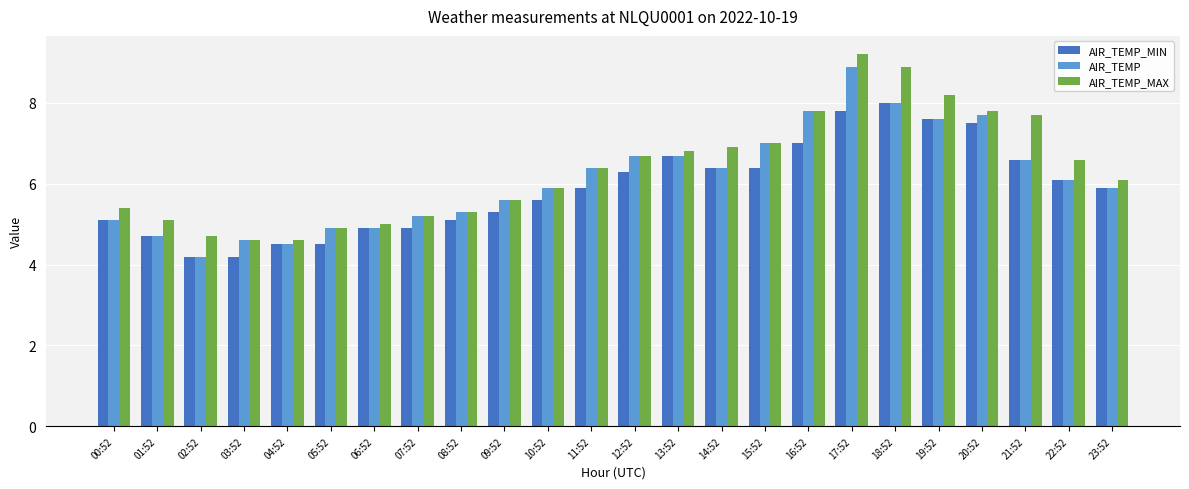

At which category is the sum across all series the highest?

17:52